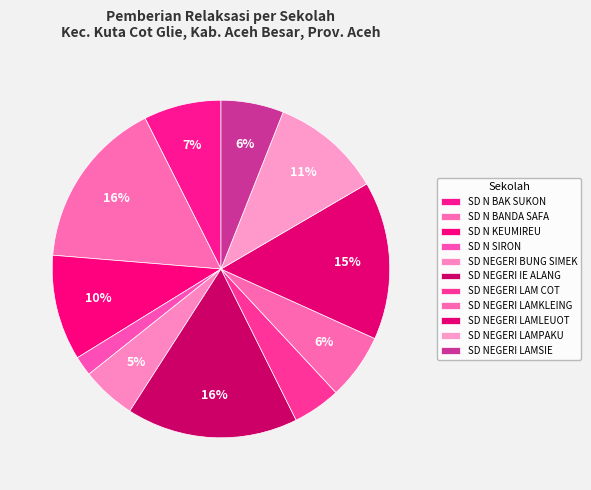

Which category has the smallest portion of the pie?

SD N SIRON